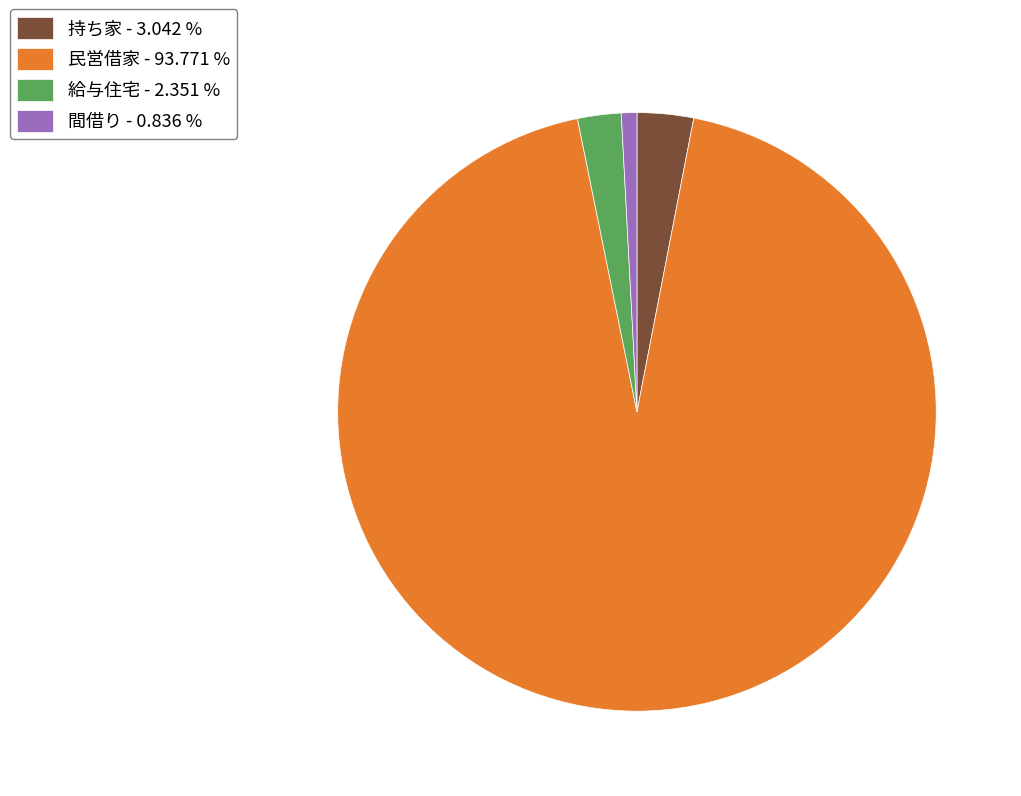

How many segments does this pie chart have?

4